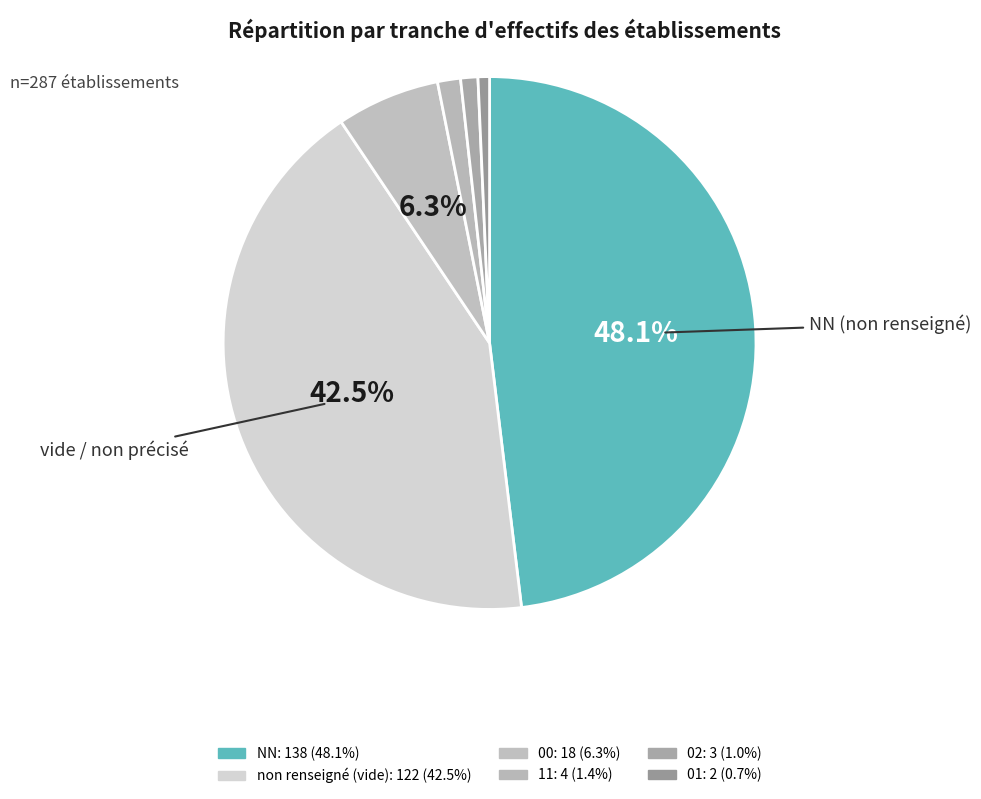

How many segments does this pie chart have?

6